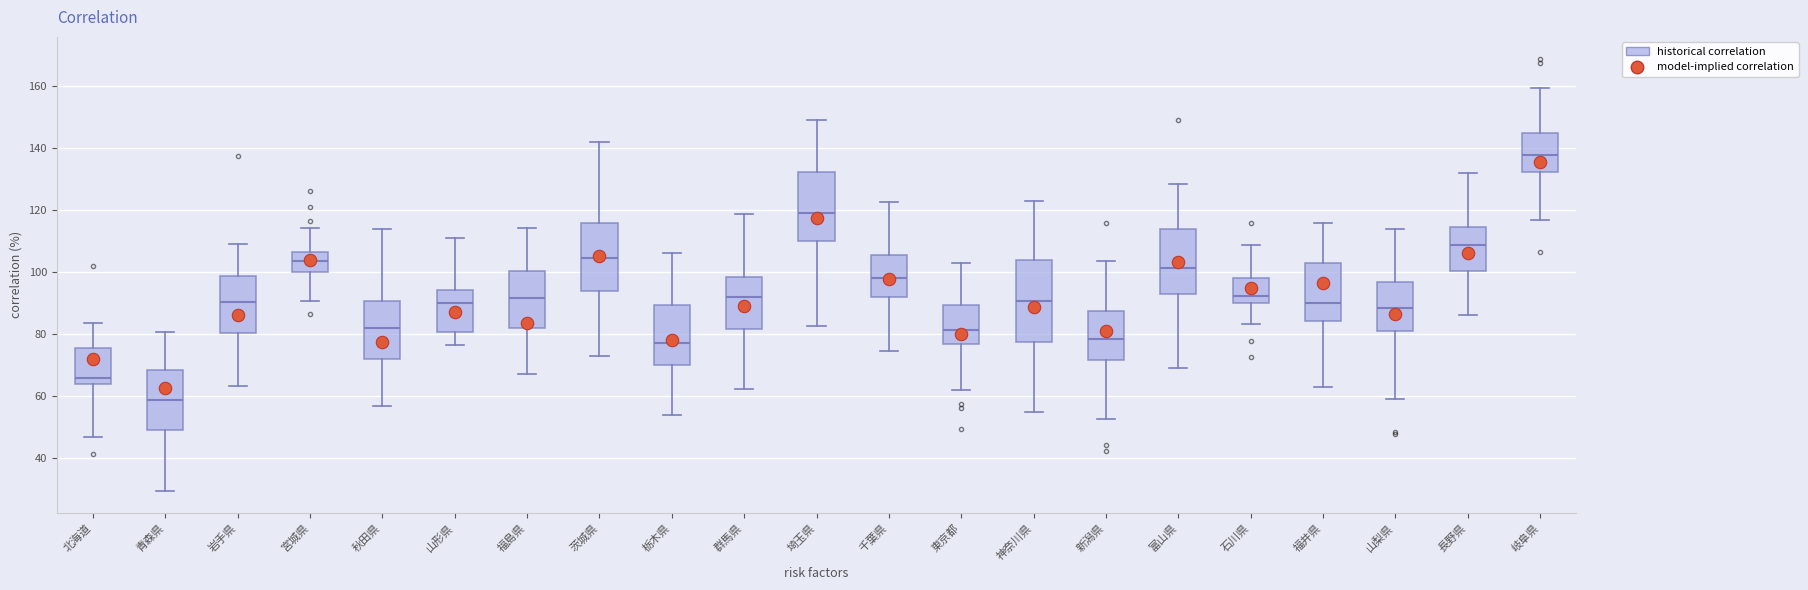

Which box is the tallest, from its lower edge to its upper edge?

神奈川県